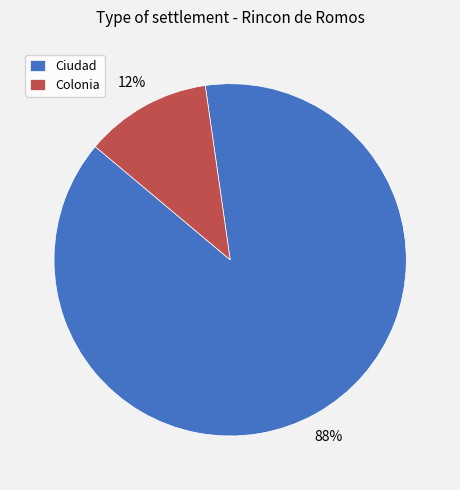

True or false: Ciudad accounts for 88% of the total.

True